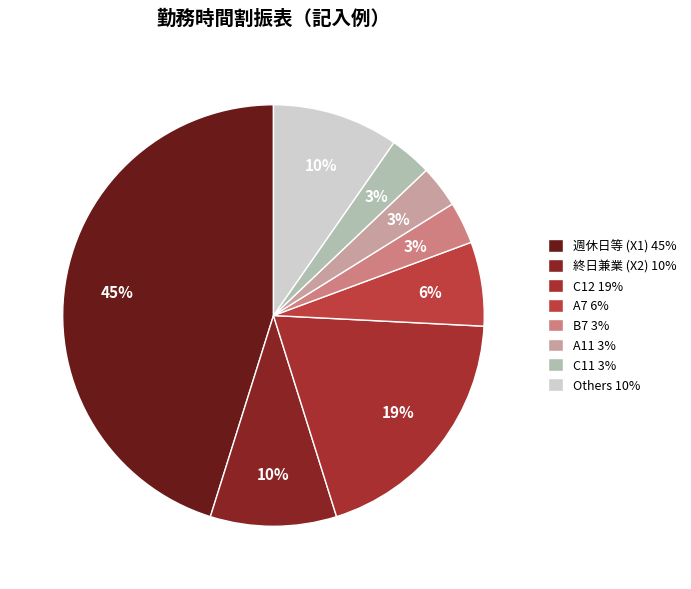

Does any single category account for the majority?

No